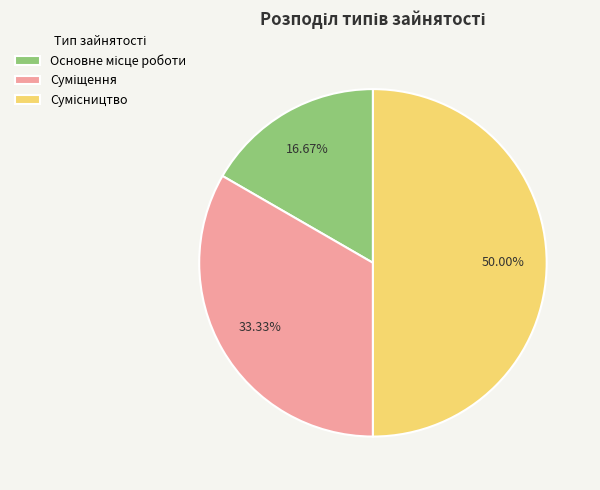

How many slices are in this pie chart?

3